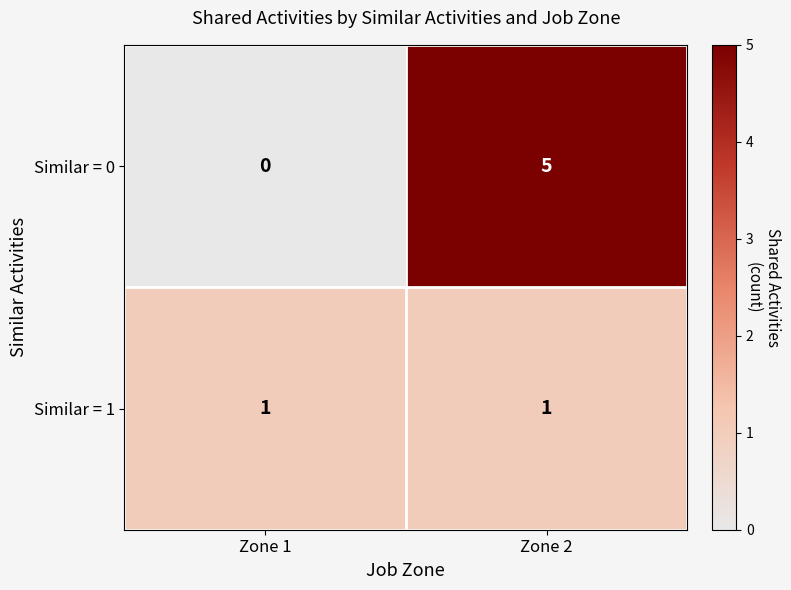

Is it true that Similar = 0 equals 0 at Zone 1?

True